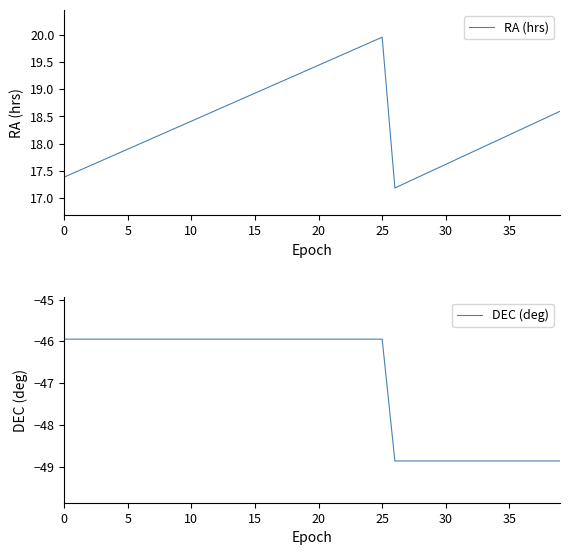

In RA (hrs), how many points are higher than both neighbors (excluding endpoints)?

1